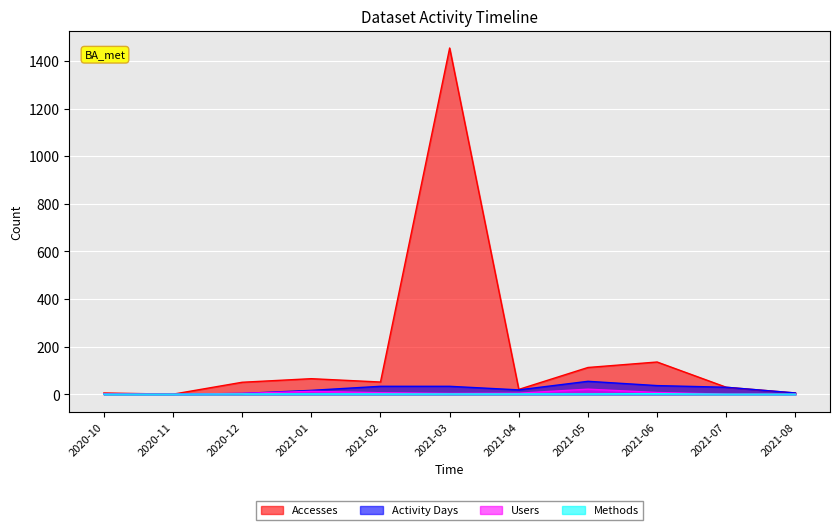

True or false: Users and Activity Days intersect in this chart.

False